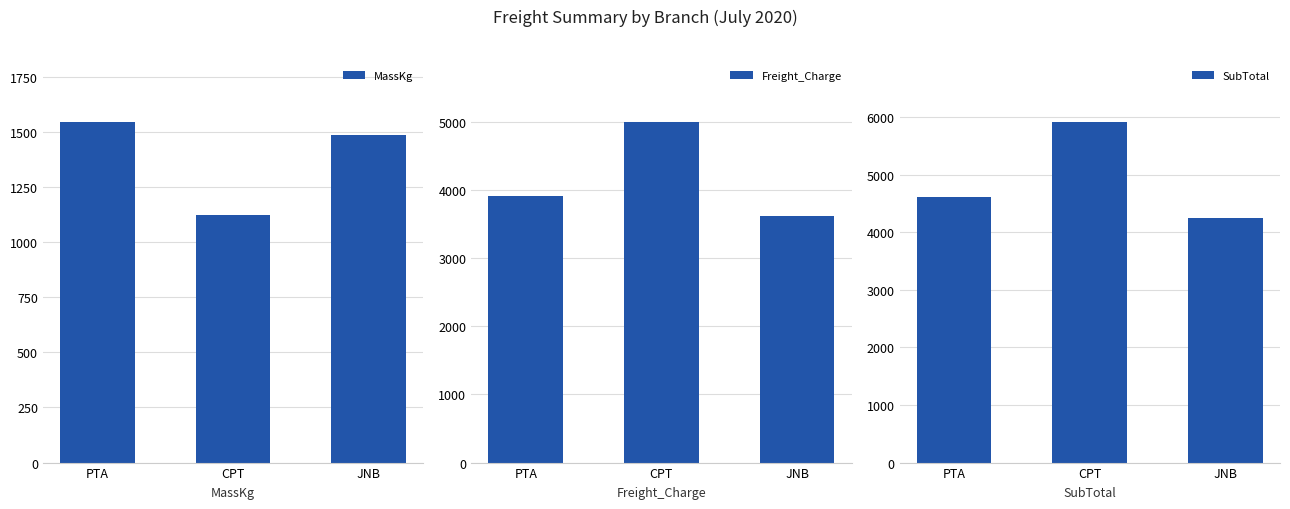

What is the sum of the Freight_Charge values at CPT and PTA?

8894.6